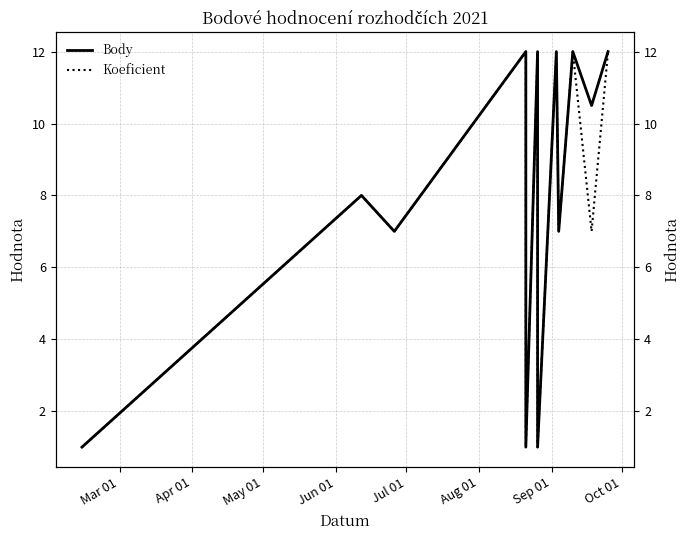

At which category does the chart reach its minimum across all series?

Mar 01